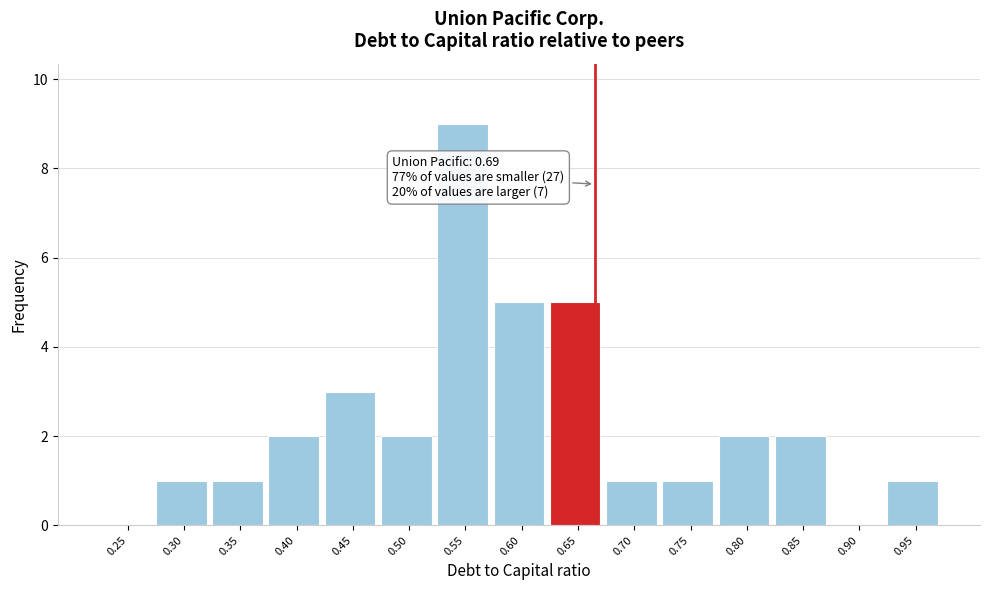

Reading right to left, transcribe all the data shown in this chart.

0.95=1	0.90=0	0.85=2	0.80=2	0.75=1	0.70=1	0.65=5	0.60=5	0.55=9	0.50=2	0.45=3	0.40=2	0.35=1	0.30=1	0.25=0